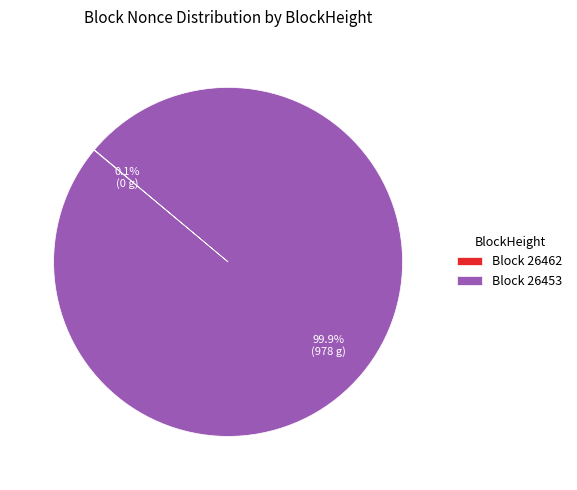

What is the largest slice in the pie chart?

Block 26453